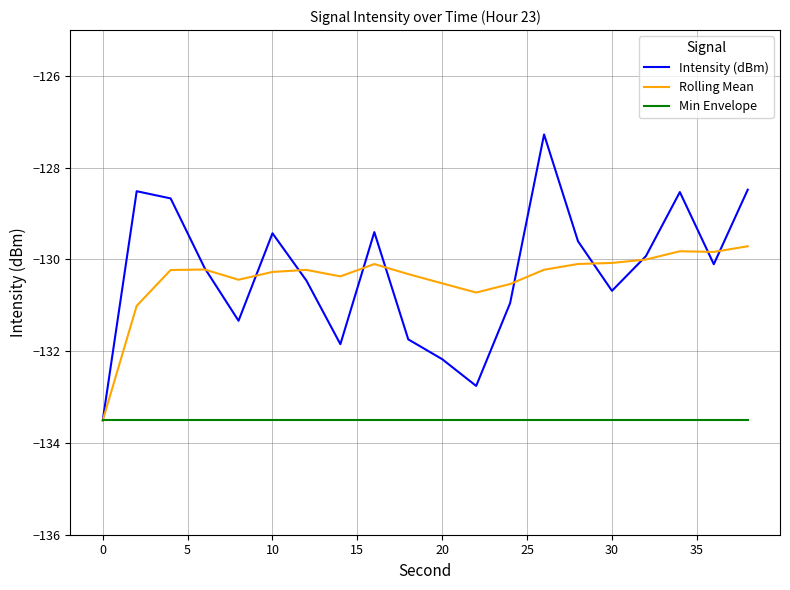

What is the lowest value of the Rolling Mean series?

-133.5